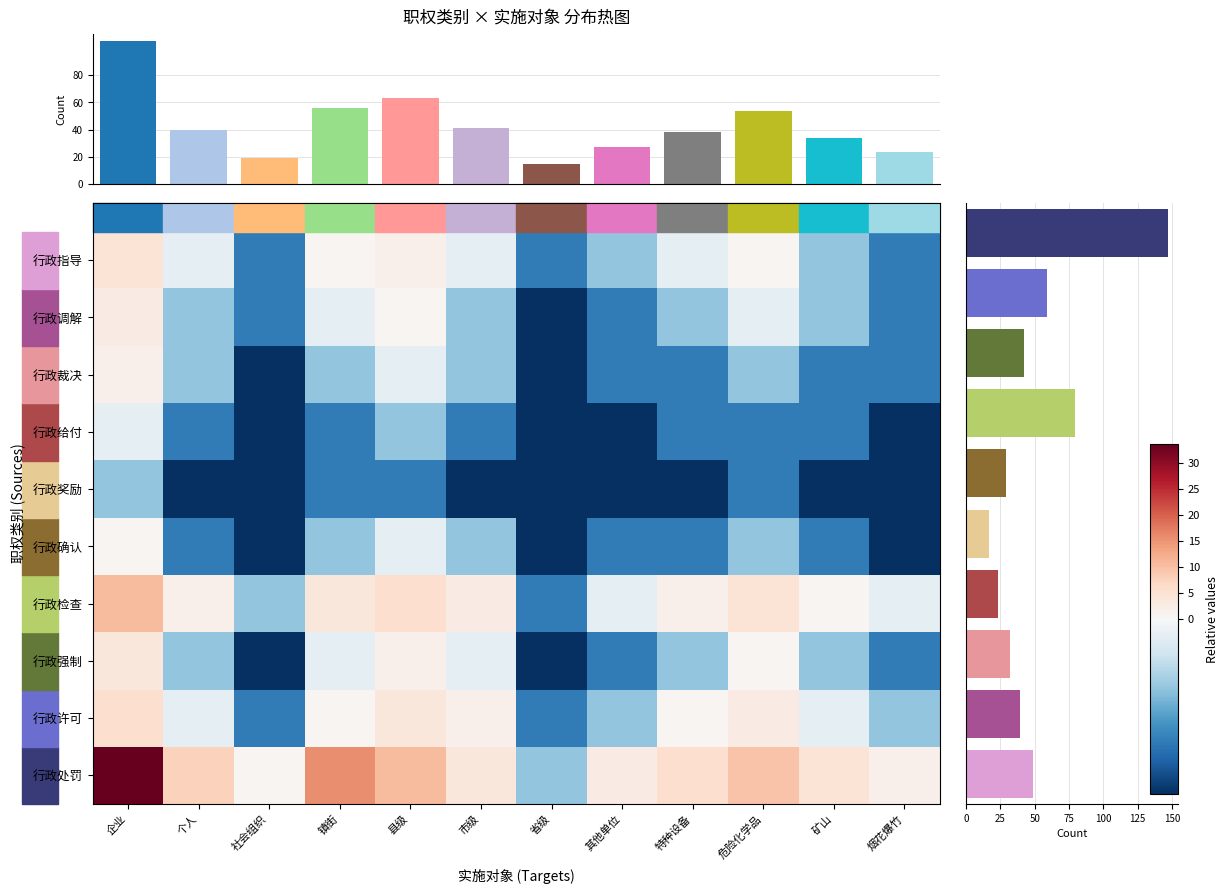

The 行政处罚 series shows 15.5 at 县级. True or false?

False